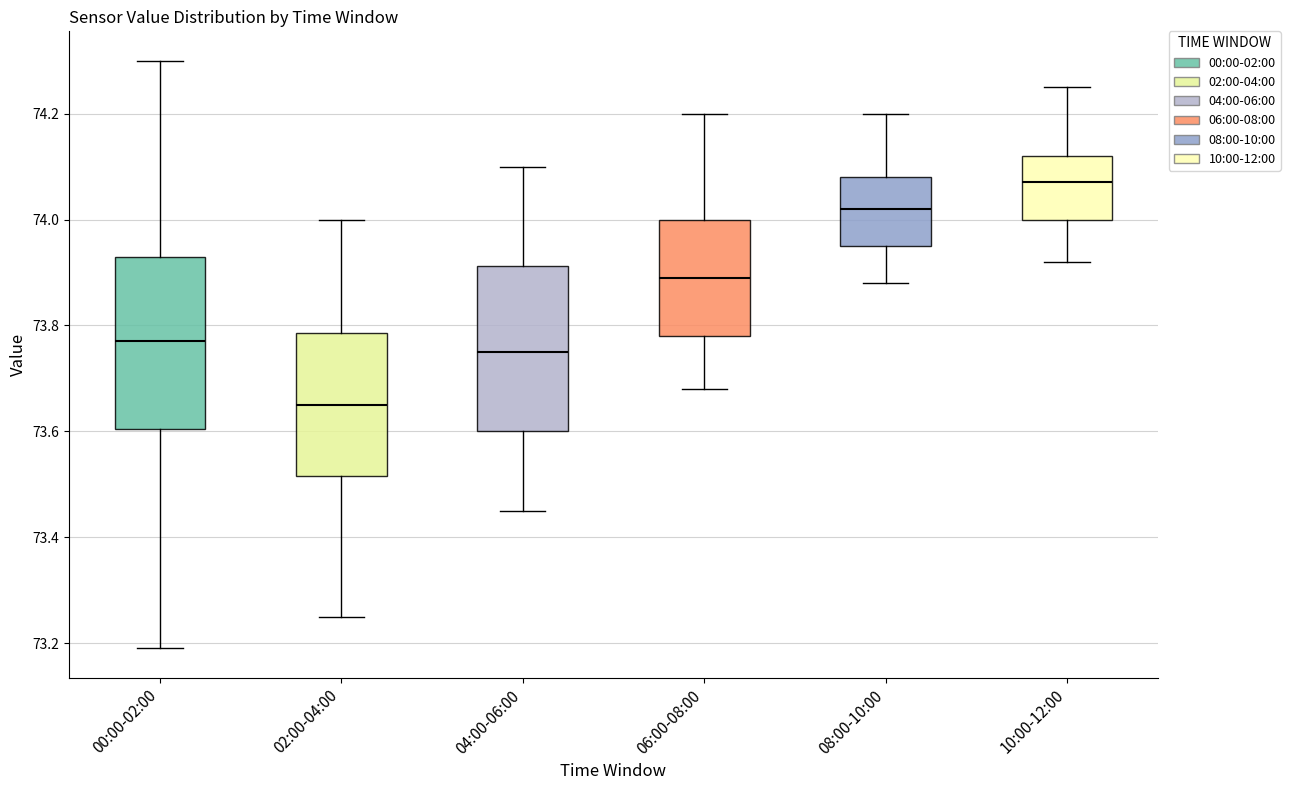

Which box's median line is the lowest?

02:00-04:00